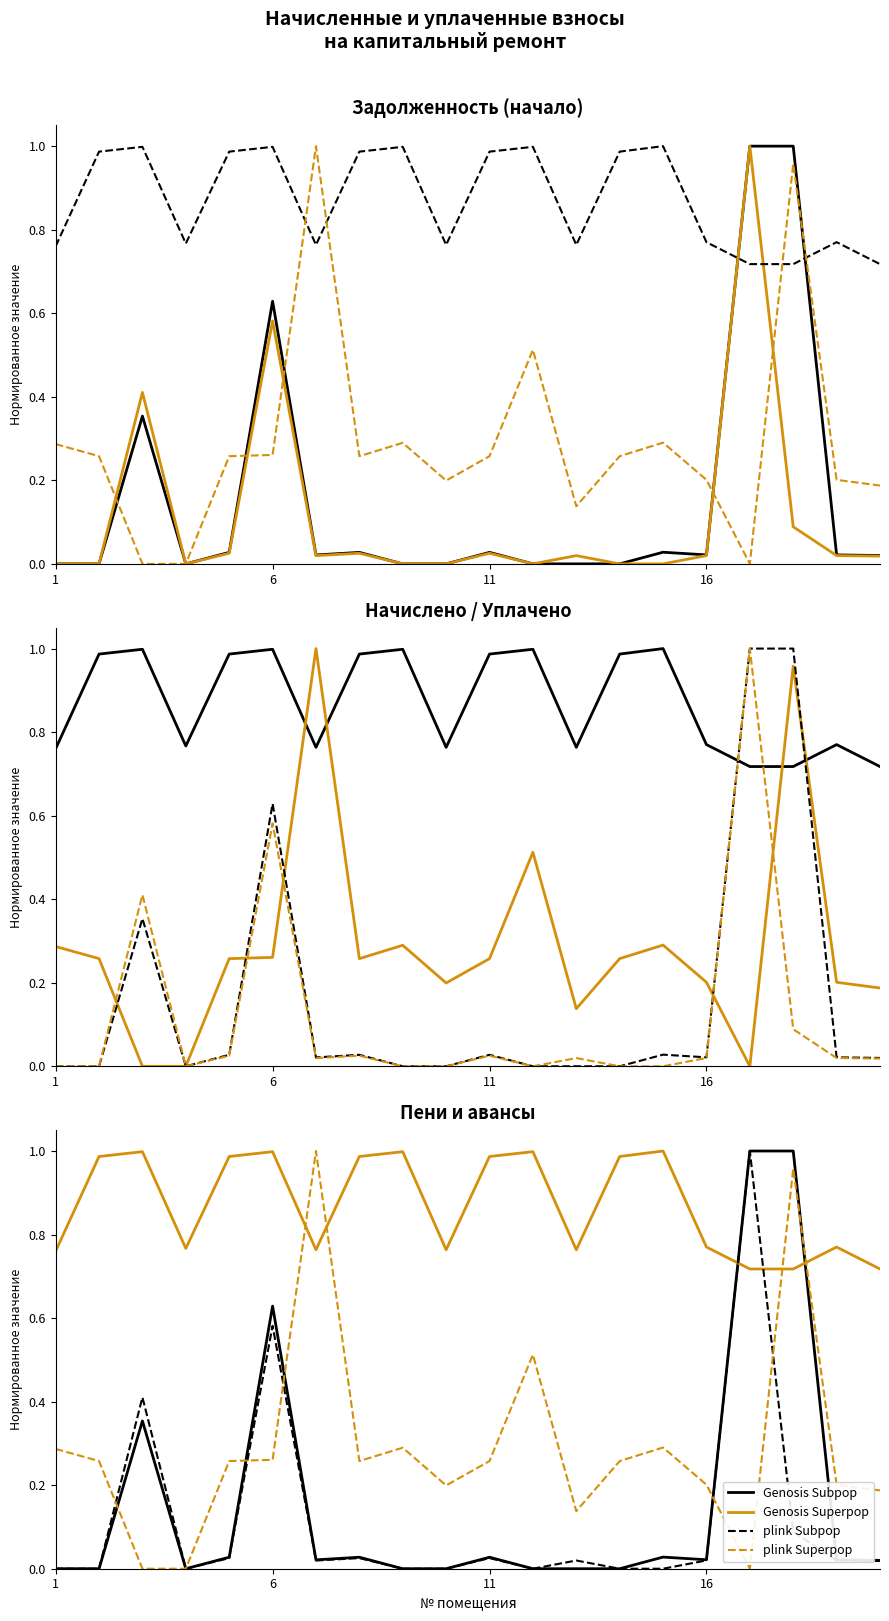

What is the difference between the maximum and second lowest values in the zadolzhennost2 series?

1.0